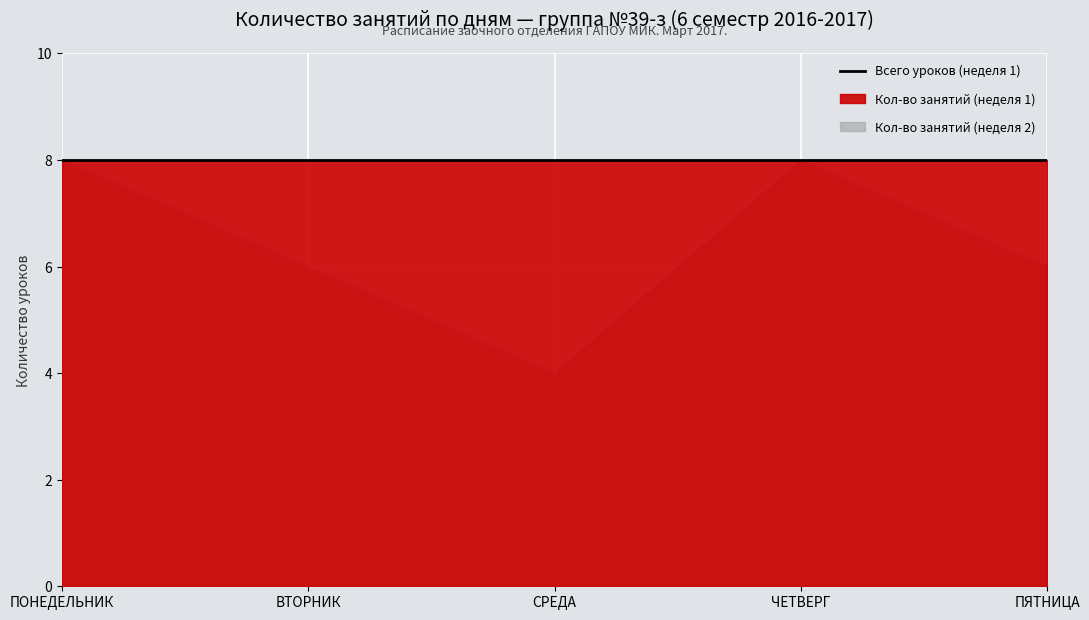

Which series changed the most between ЧЕТВЕРГ and ПЯТНИЦА?

Кол-во занятий (неделя 2)